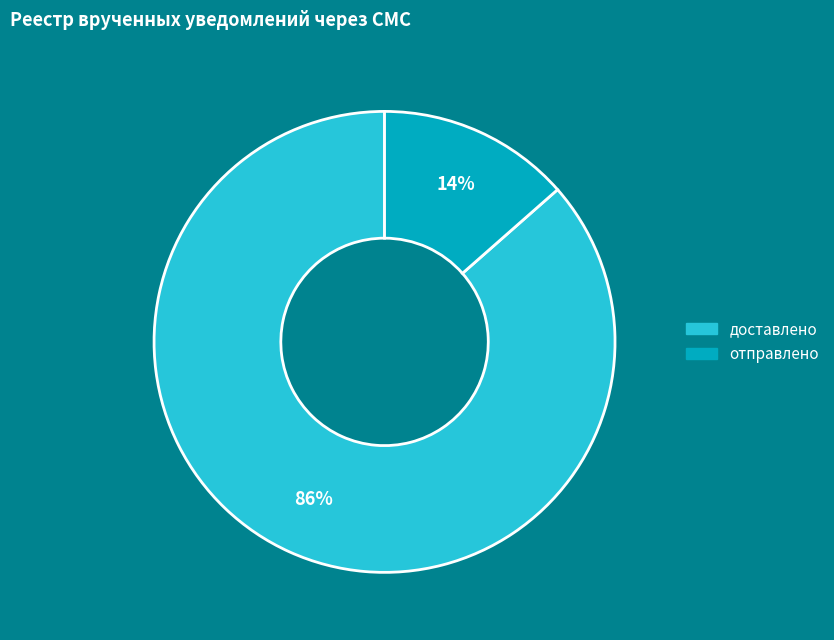

Which category has the biggest portion of the pie?

доставлено